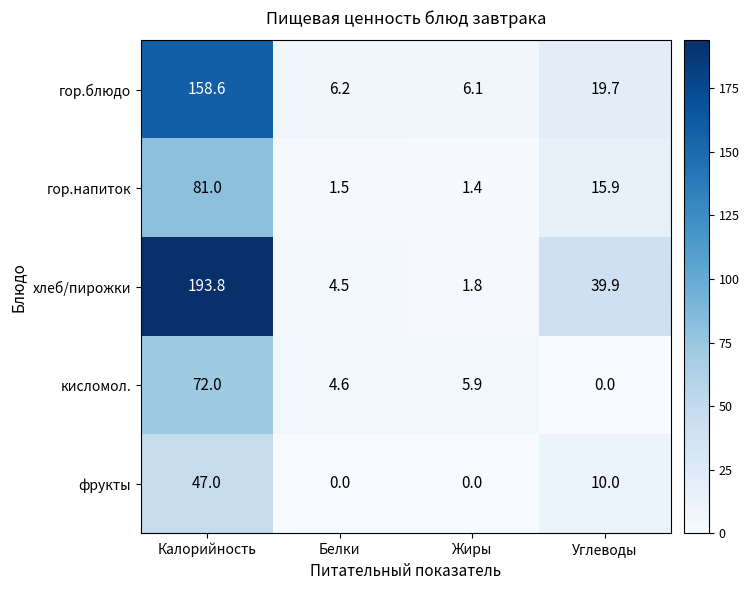

The кисломол. series shows 5.9 at Жиры. True or false?

True